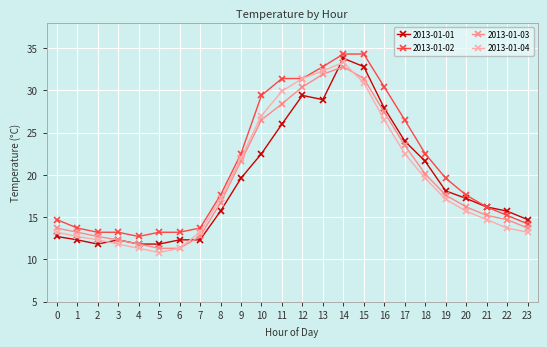

The value of 2013-01-03 at 2 is 7.5. True or false?

False